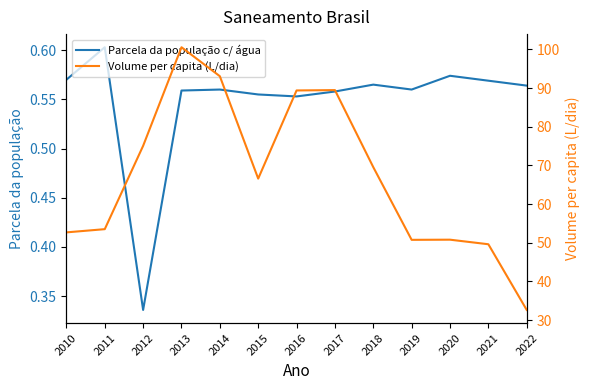

At which label does Parcela da população total que mora em domicílios com abastecimento de água reach its minimum?

2012